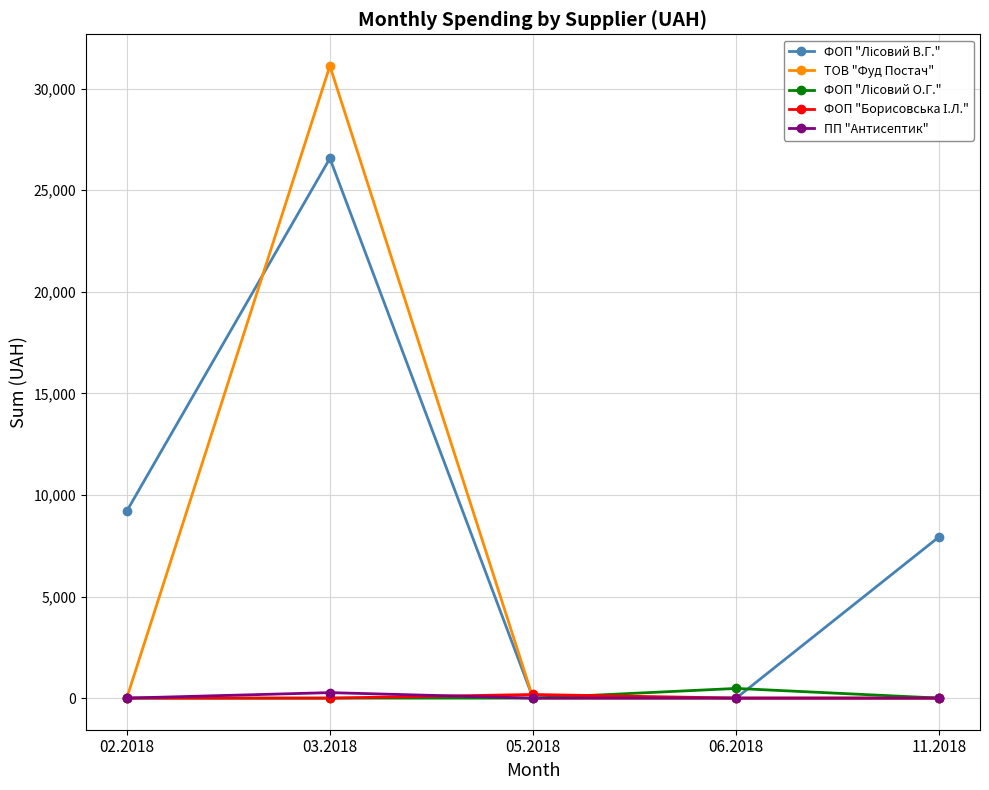

What position from the left is 06.2018?

4